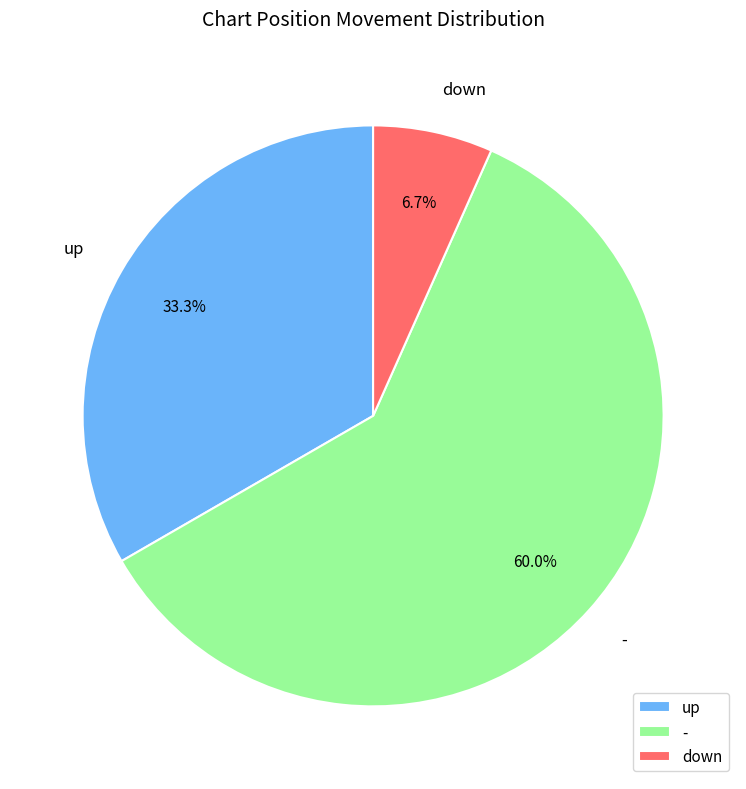

Which has a higher value, - or down?

-